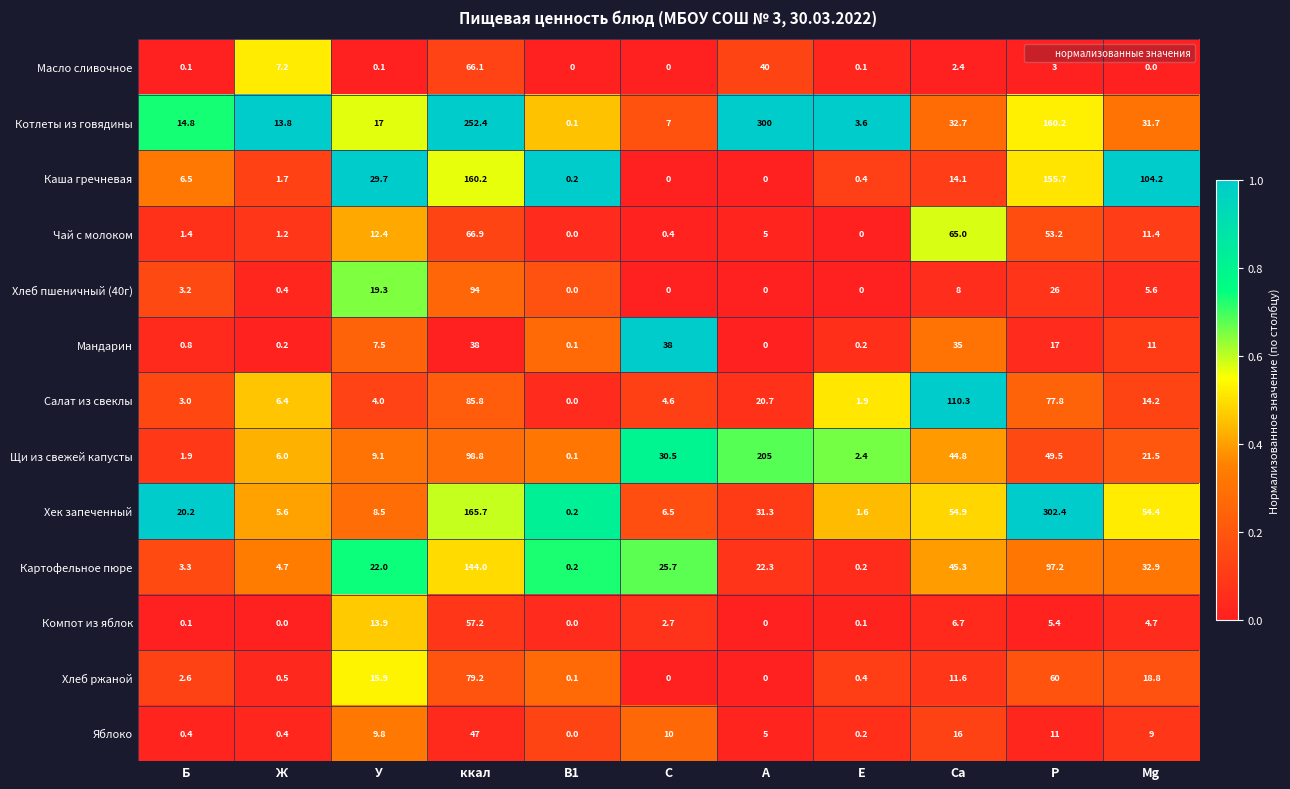

What is the difference between the second highest and minimum values in the Хек запеченный series?

165.5